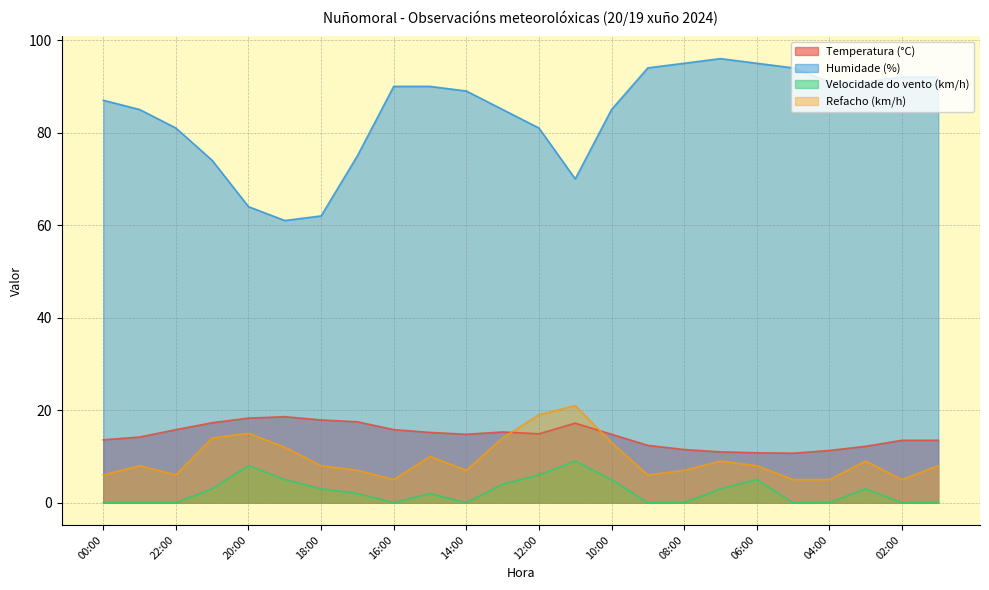

How many lines are shown in the chart?

4